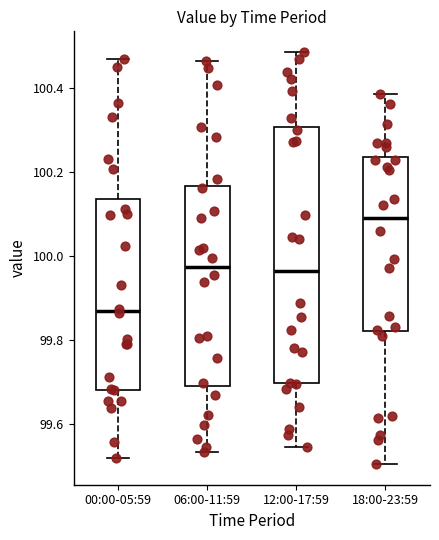

Where does the upper whisker of the box for 18:00-23:59 end on the y-axis? The values are not printed on the chart, so give them approximately, as read against the axis.

100.38